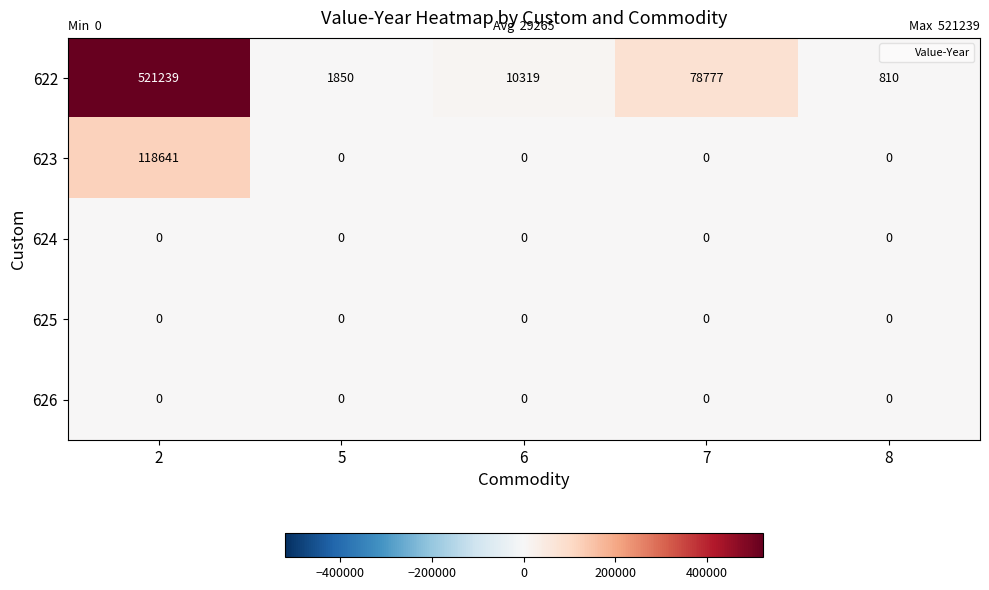

What is the total value across all series at 2?

639880